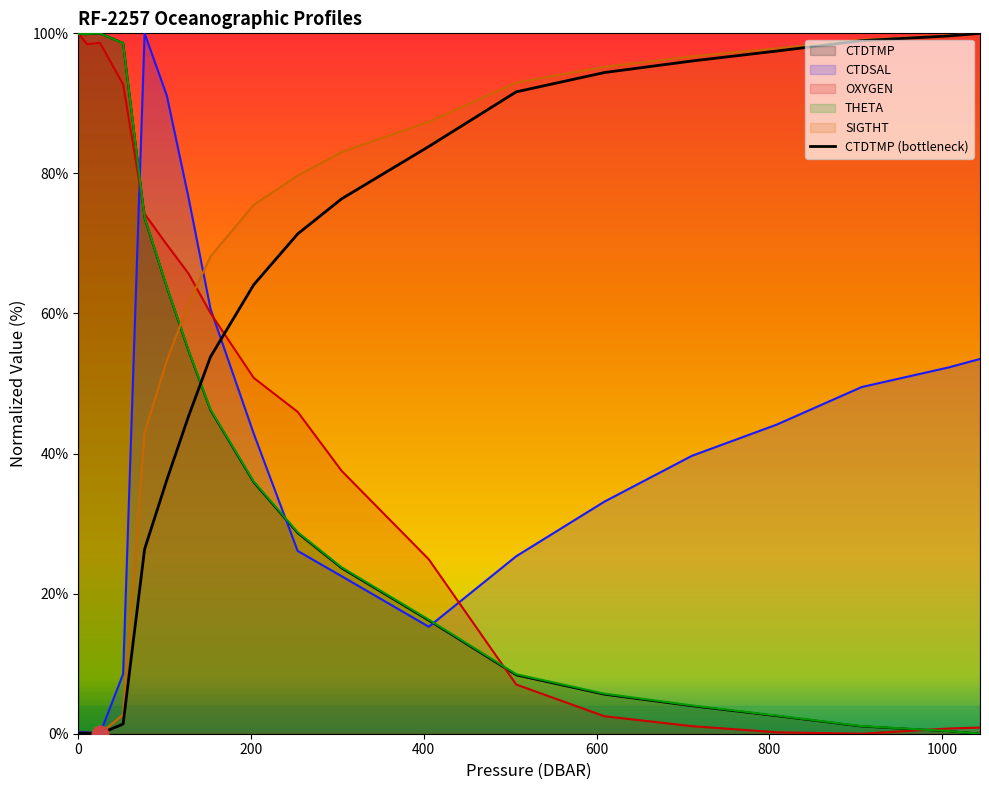

How many lines are shown in the chart?

6